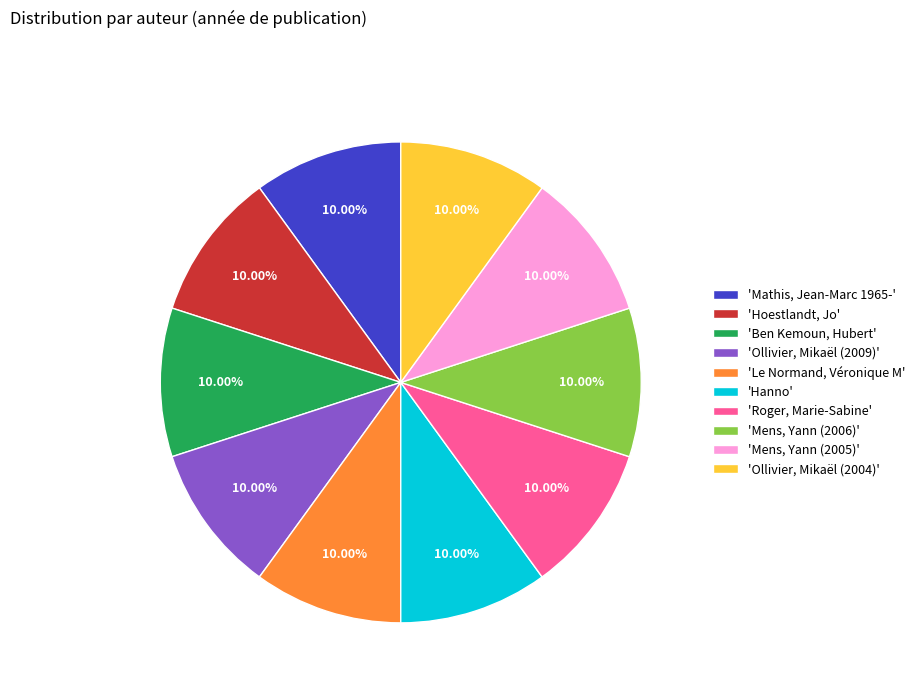

Do 'Hoestlandt, Jo' and 'Mathis, Jean-Marc 1965-' together represent more than half of the pie?

No